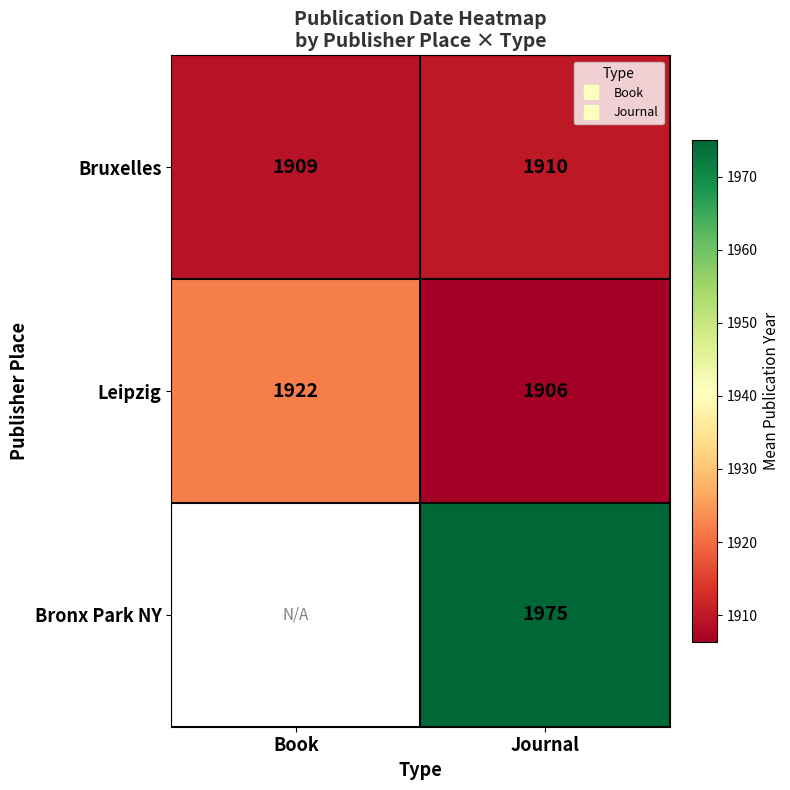

Rank the categories by Leipzig value from highest to lowest.

Book, Journal